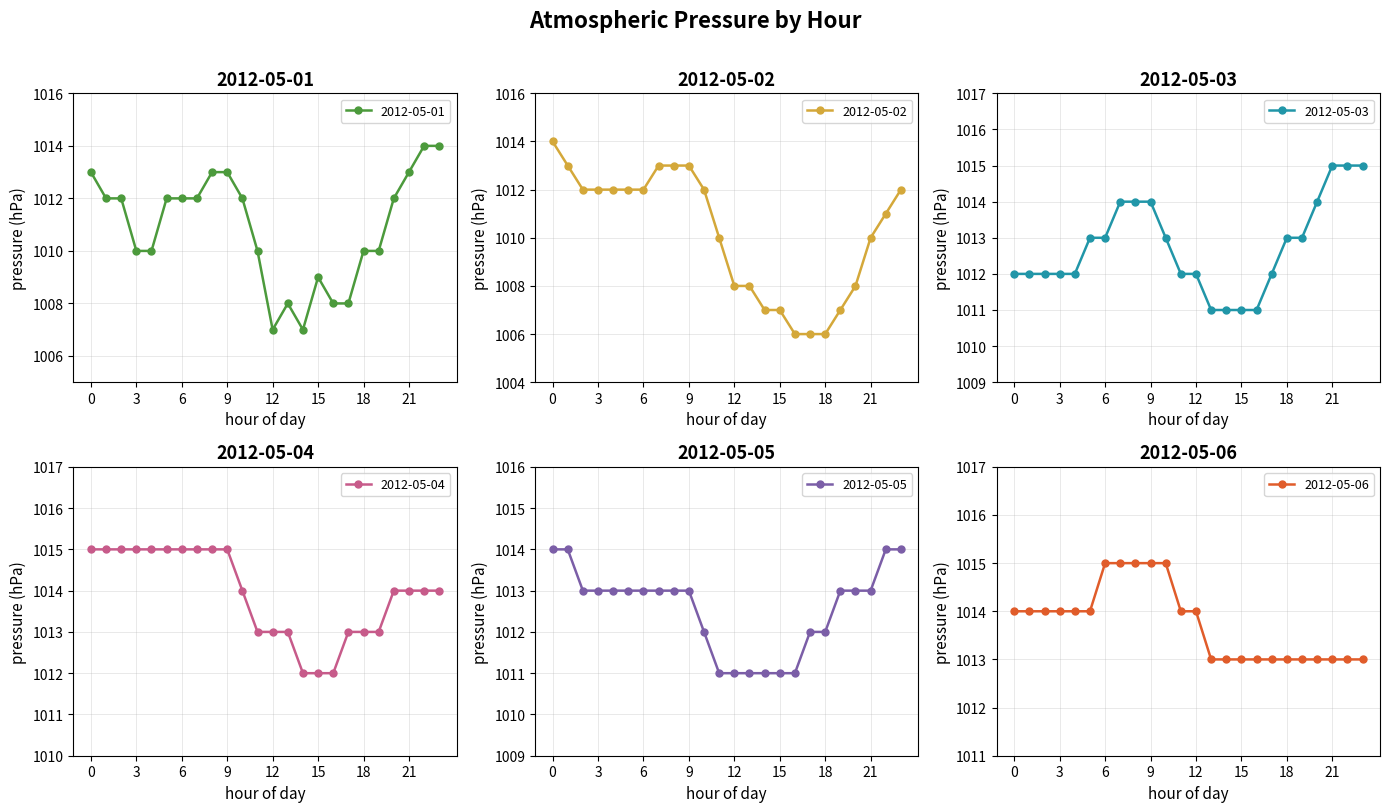

What is the minimum value for 2012-05-03?

1011